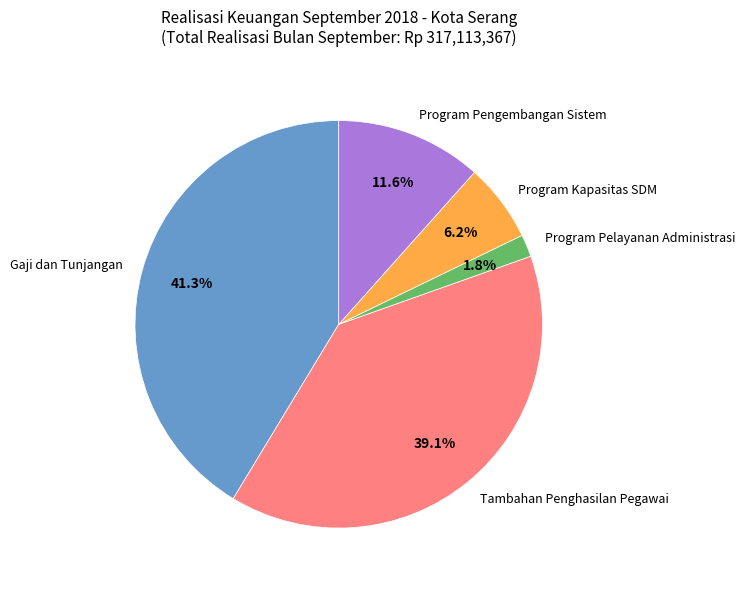

Which slice is the largest?

Gaji dan Tunjangan